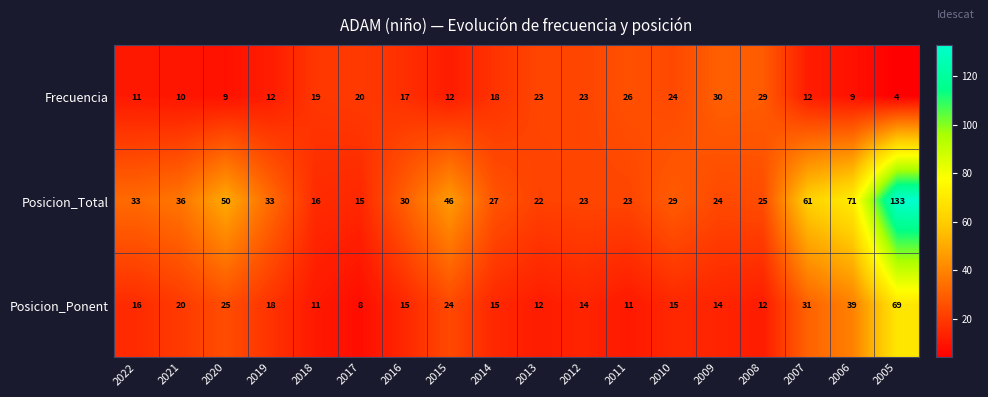

How many data points does each series have?

18